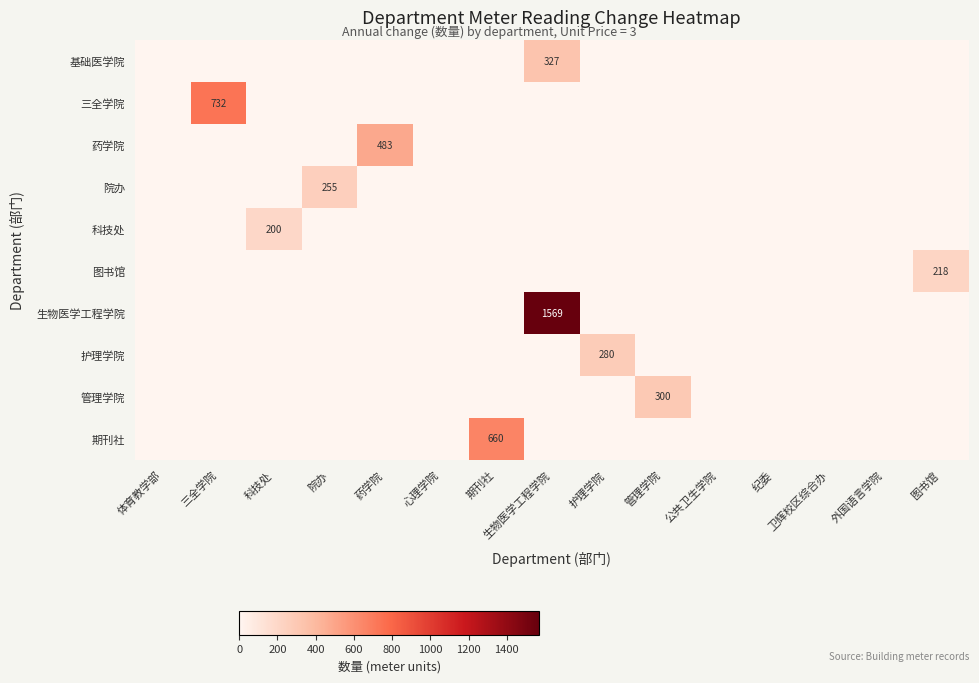

What is the difference between the maximum and second lowest values in the 院办 series?

255